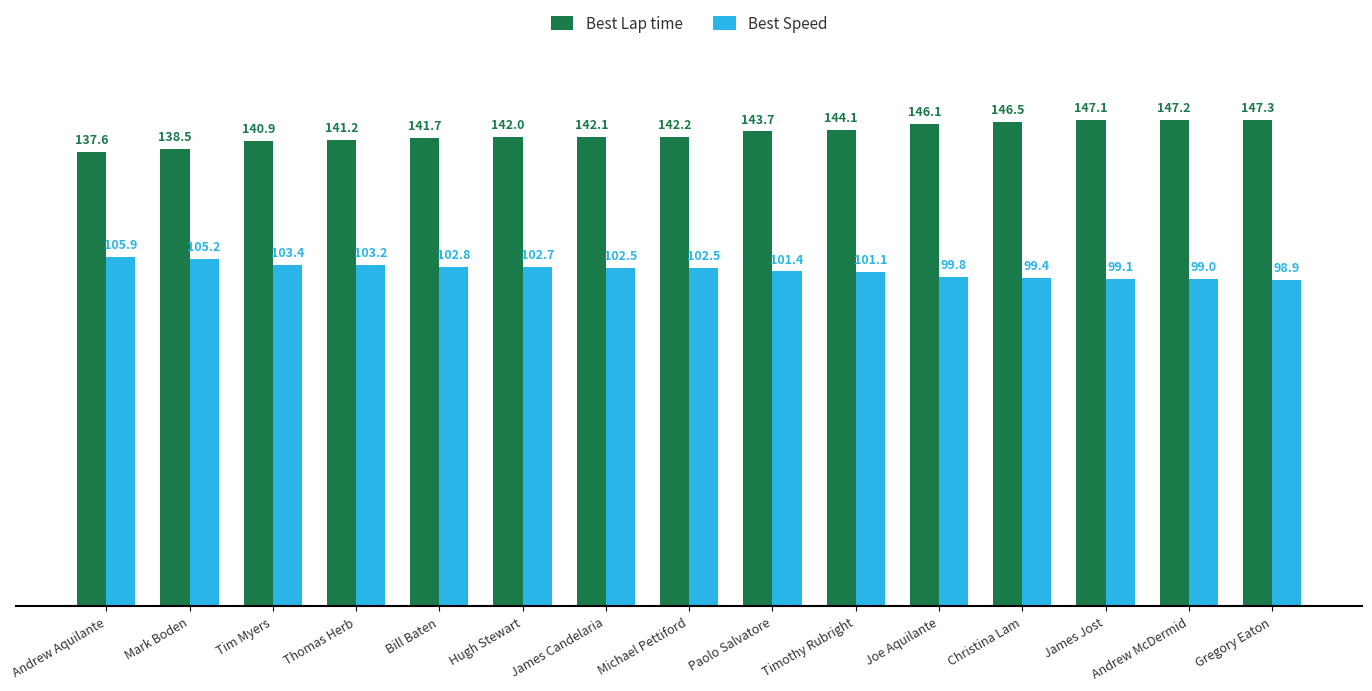

What is the value of the Best Lap time bar at the 11th from the left?

146.1